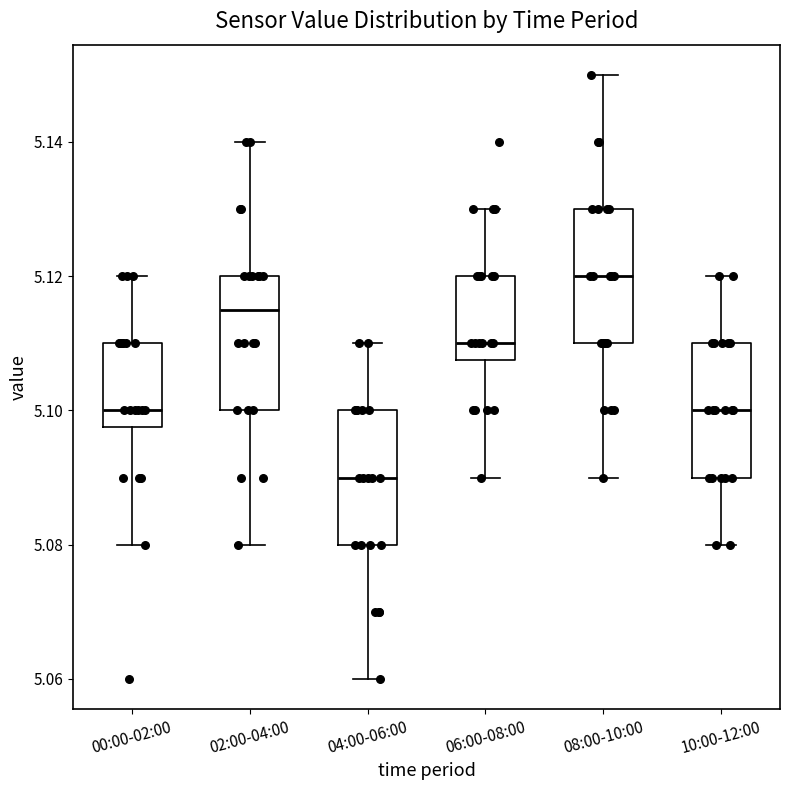

Which box has the lowest median line?

04:00-06:00